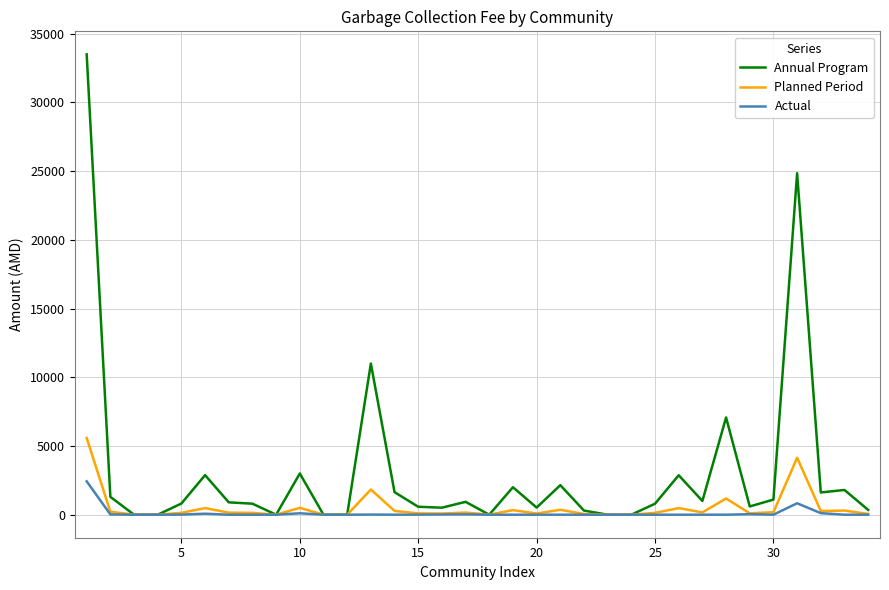

List the series in order of their peak value, highest first.

Annual Program, Planned Period, Actual